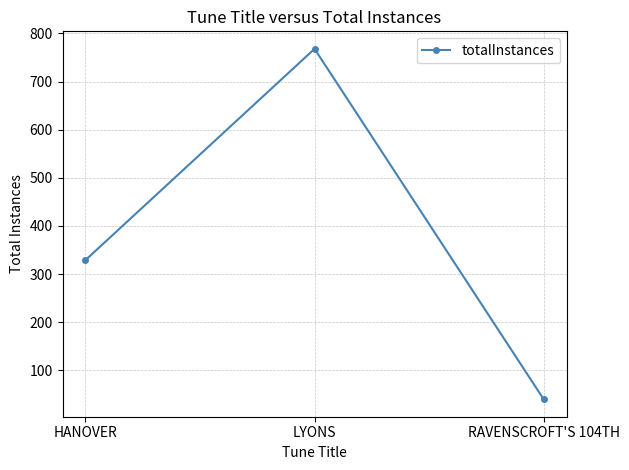

What is the sum of the values at HANOVER and RAVENSCROFT'S 104TH?

369